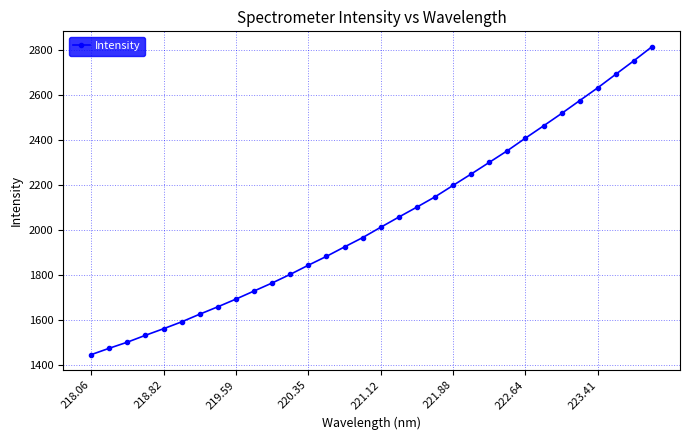

What is the maximum value shown in the chart?

2813.1